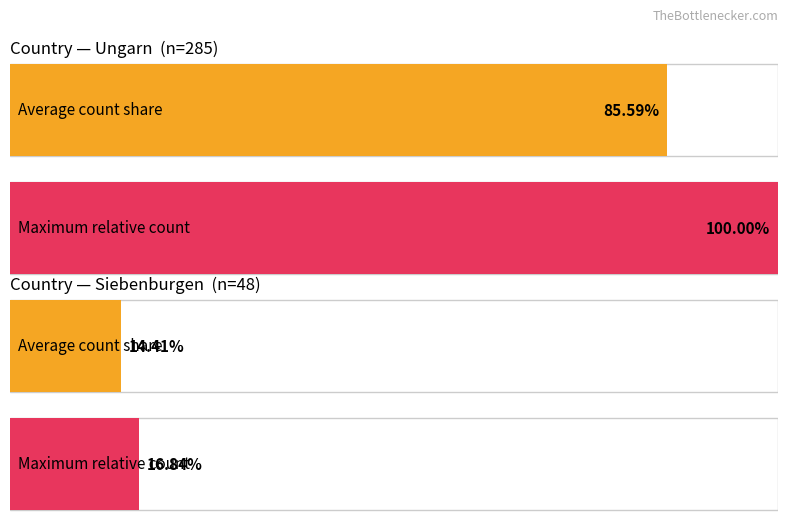

At which category is the sum across all series the highest?

Ungarn